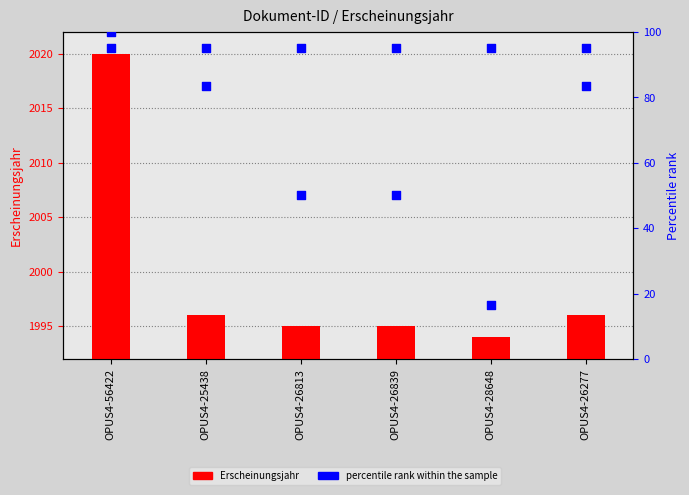

At how many categories does at least one series exceed 1124?

6